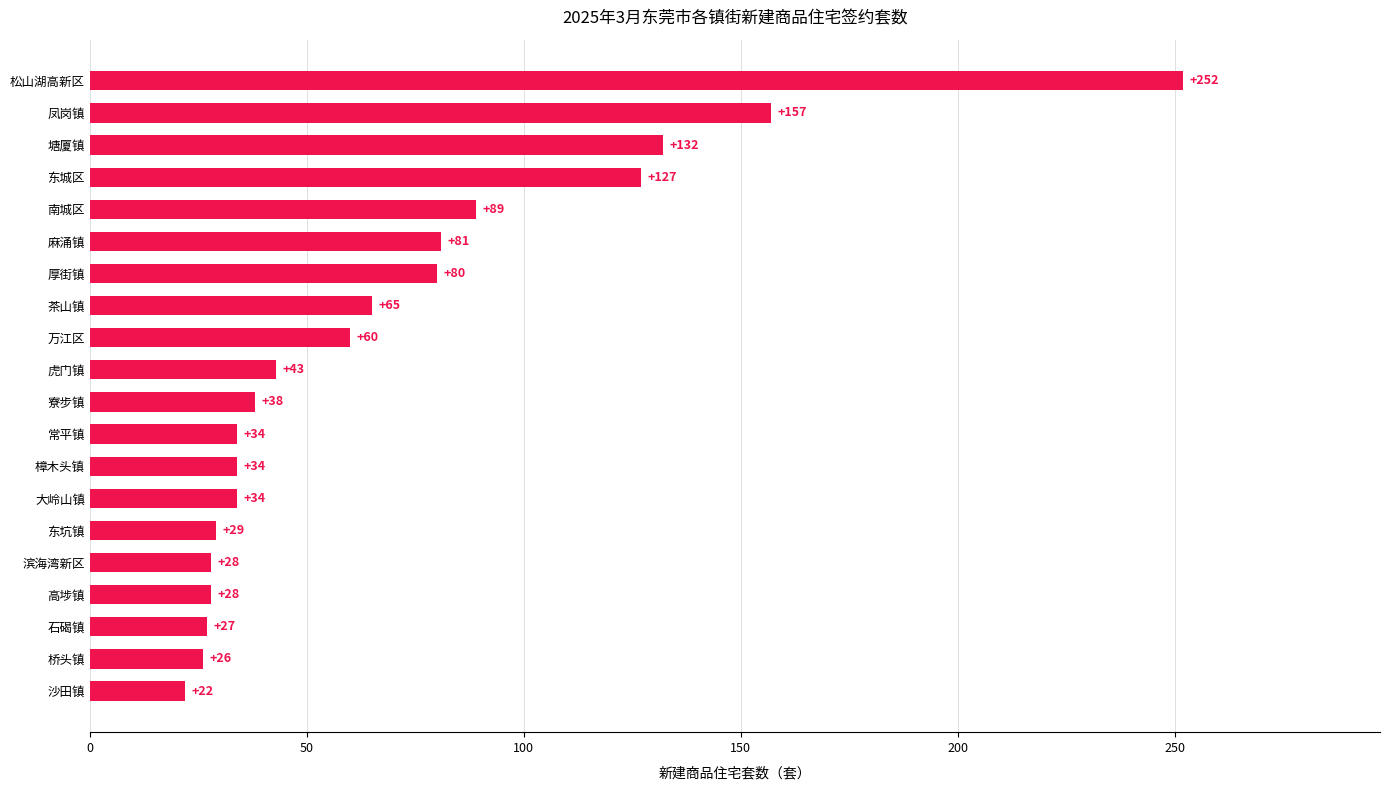

True or false: the data shows 29 at 东坑镇.

True